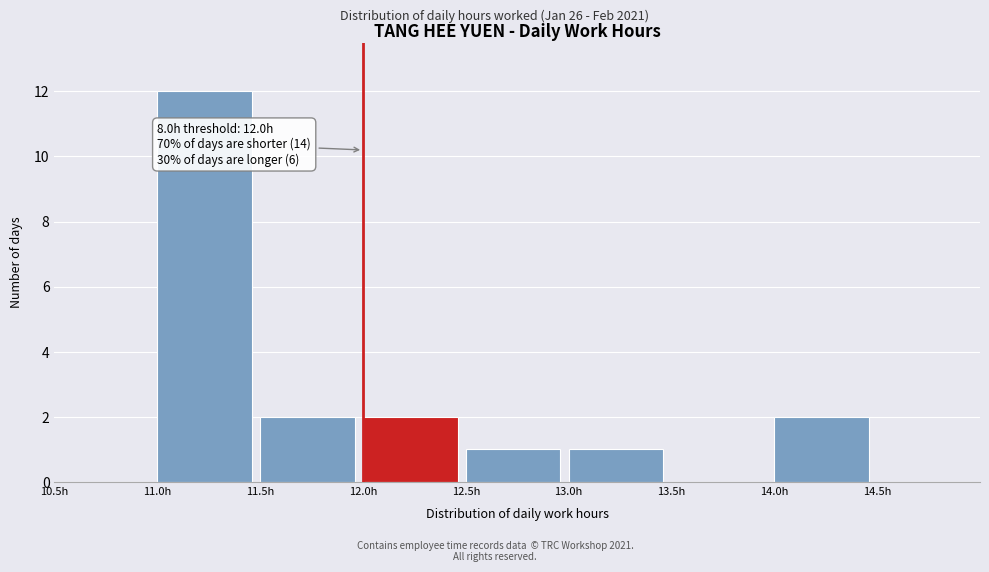

Which range on the x-axis has the tallest bar?

11.0 to 11.5